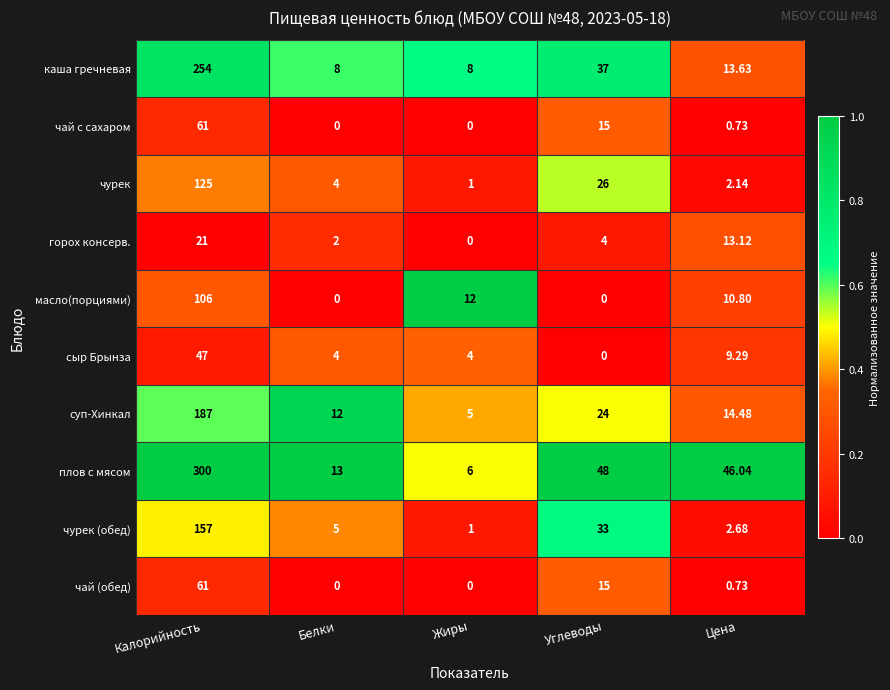

Which series has the largest range (max minus min)?

плов с мясом